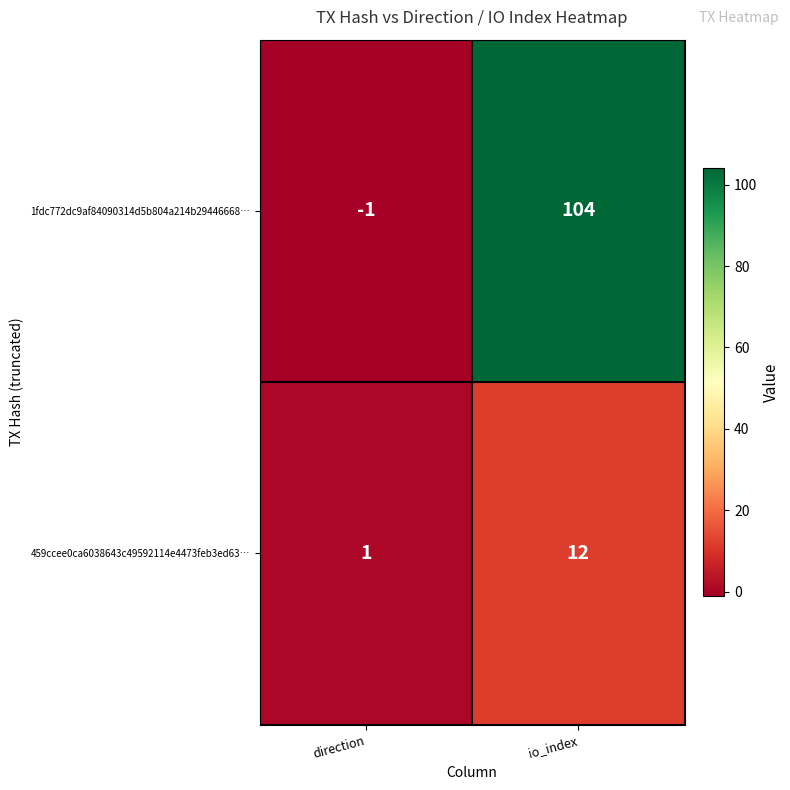

Which series has the largest total across all categories?

1fdc772dc9af84090314d5b804a214b29446668…